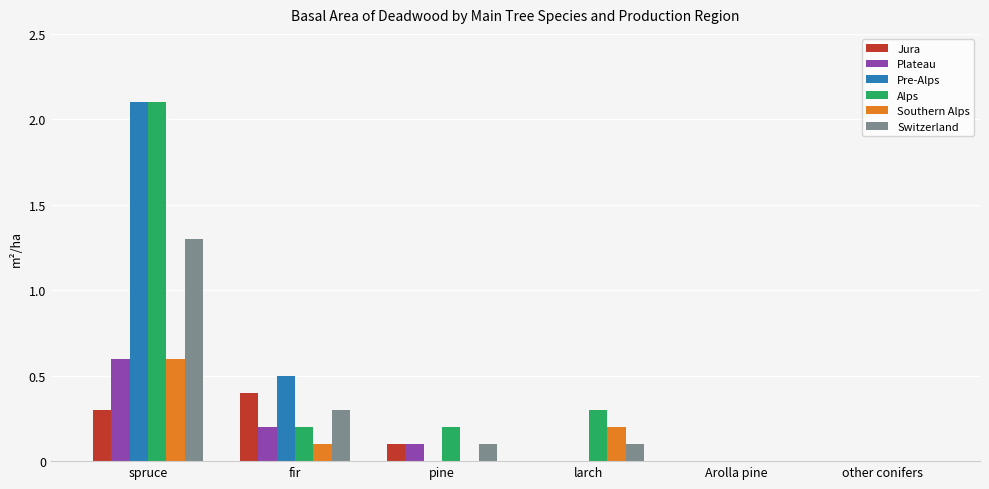

Reading left to right, extract all data points from this chart.

Jura: 0.3	0.4	0.1	0.0	0.0	0.0
Plateau: 0.6	0.2	0.1	0.0	0.0	0.0
Pre-Alps: 2.1	0.5	0.0	0.0	0.0	0.0
Alps: 2.1	0.2	0.2	0.3	0.0	0.0
Southern Alps: 0.6	0.1	0.0	0.2	0.0	0.0
Switzerland: 1.3	0.3	0.1	0.1	0.0	0.0